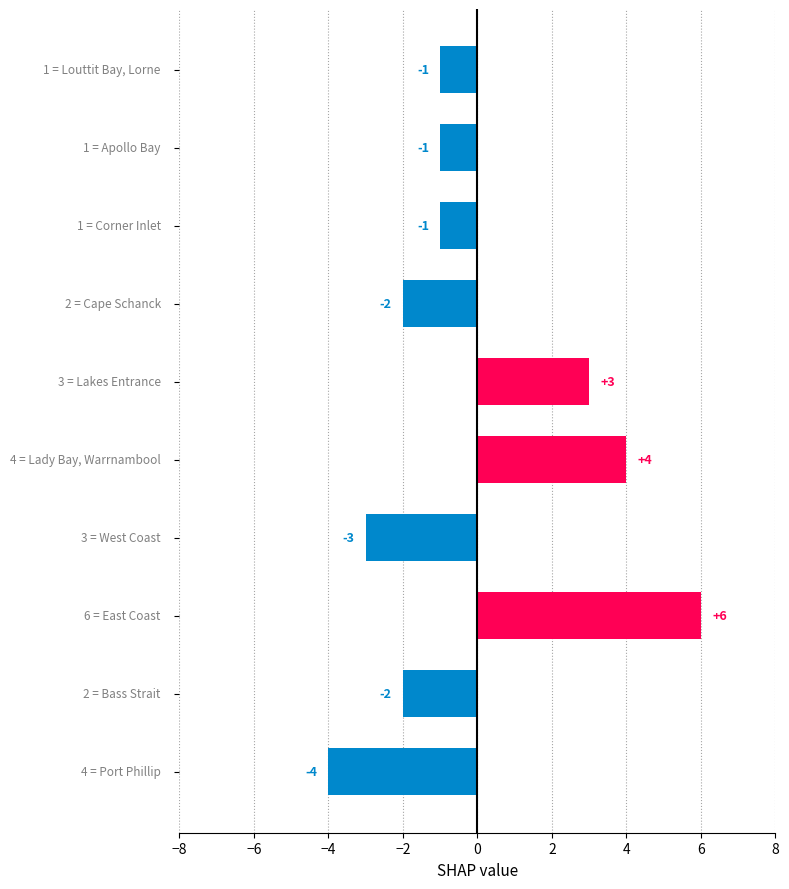

How many values are between -2 and 3?

6